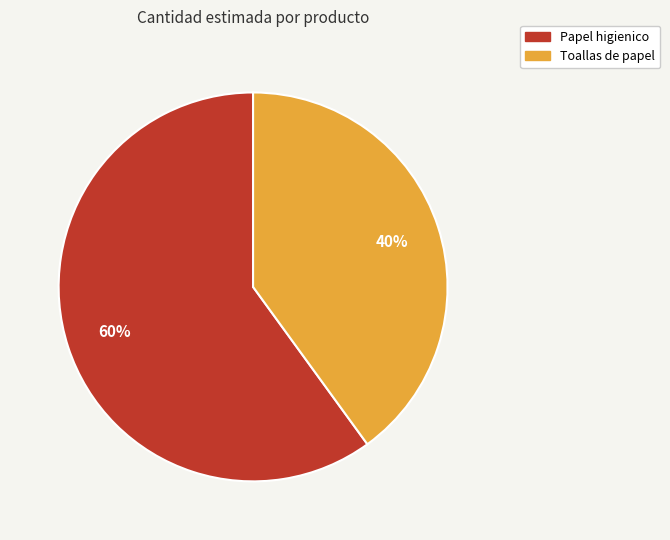

Which category has the biggest portion of the pie?

Papel higienico